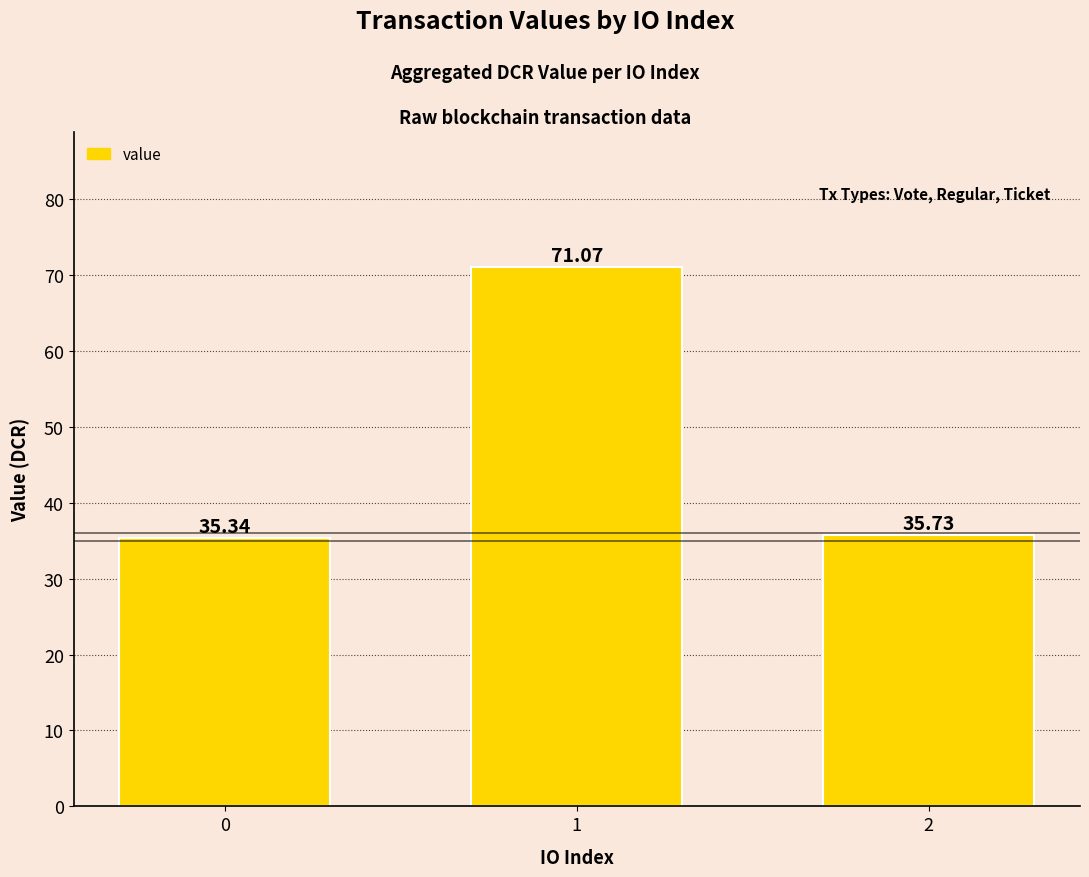

What is the sum of the values at 0 and 2?

71.1